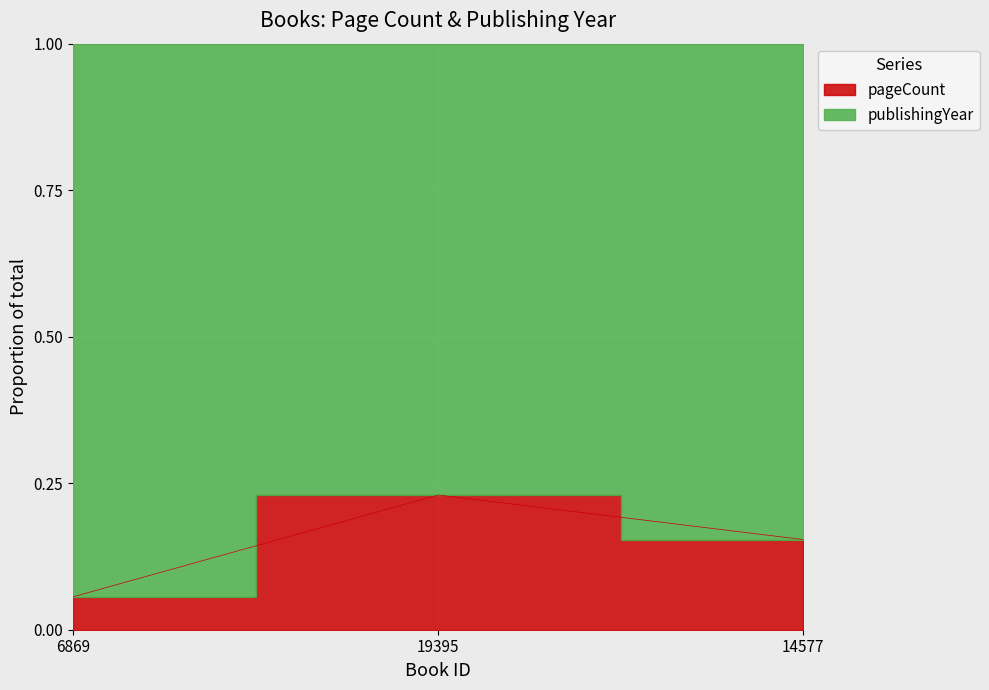

Count the values in the range 0 to 1.

3